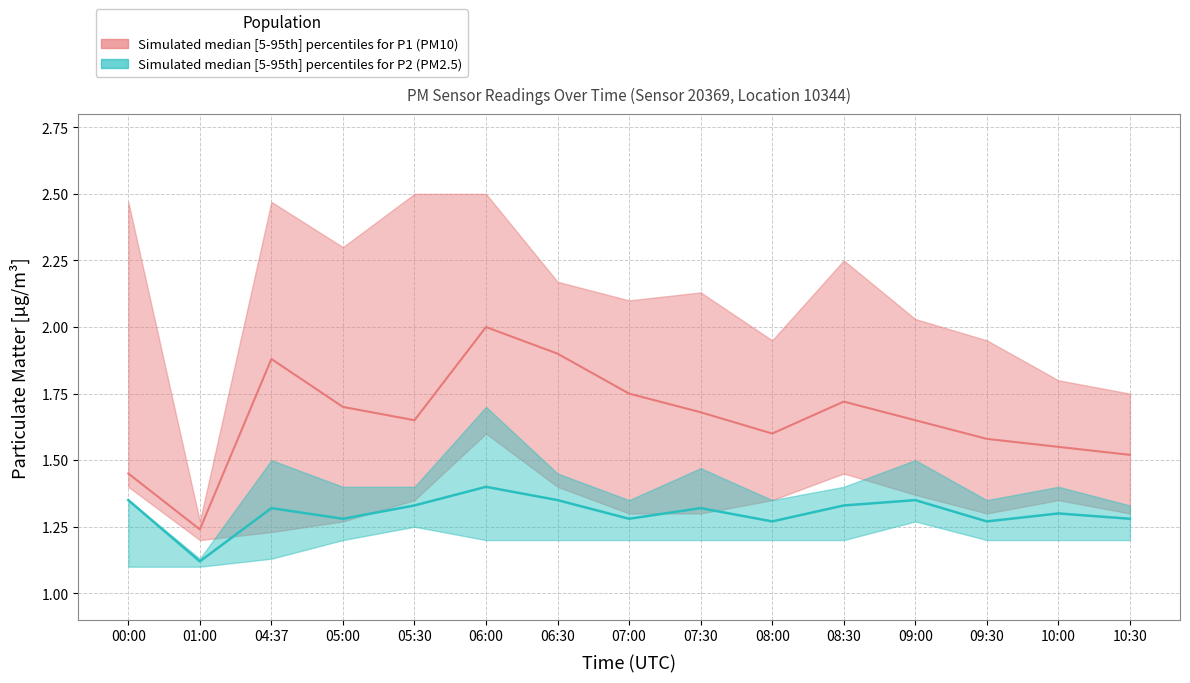

The P2_median series shows 1.3 at 08:30. True or false?

True